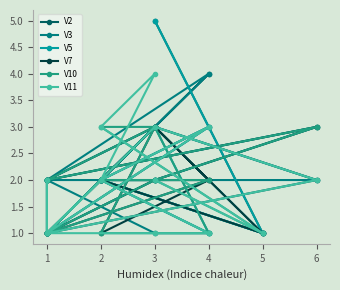

How many values in the V7 series exceed 2?

4